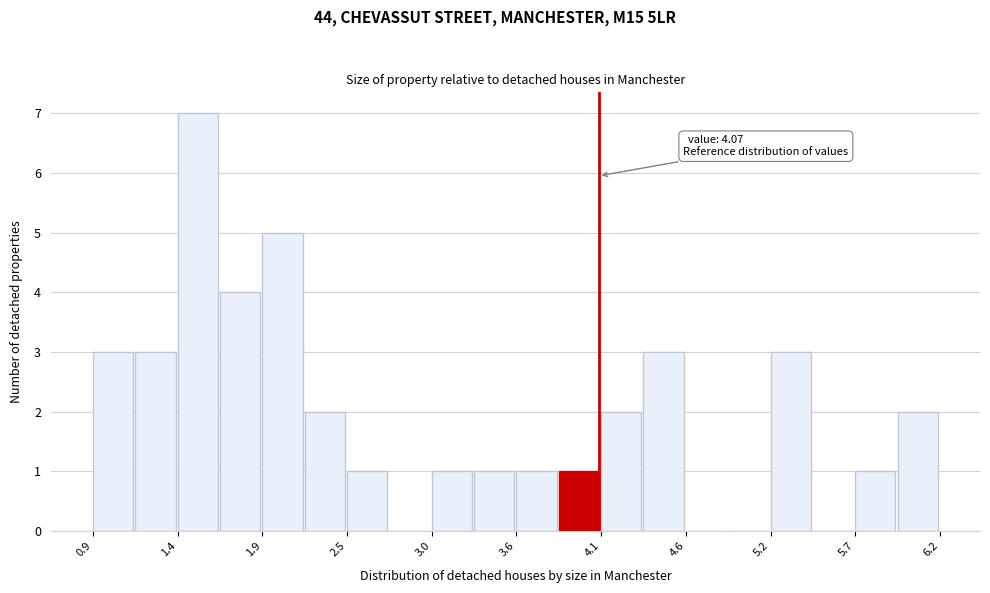

Around what value on the x-axis is the tallest bar? Give the approximate position of its centre, as read against the axis.

1.5